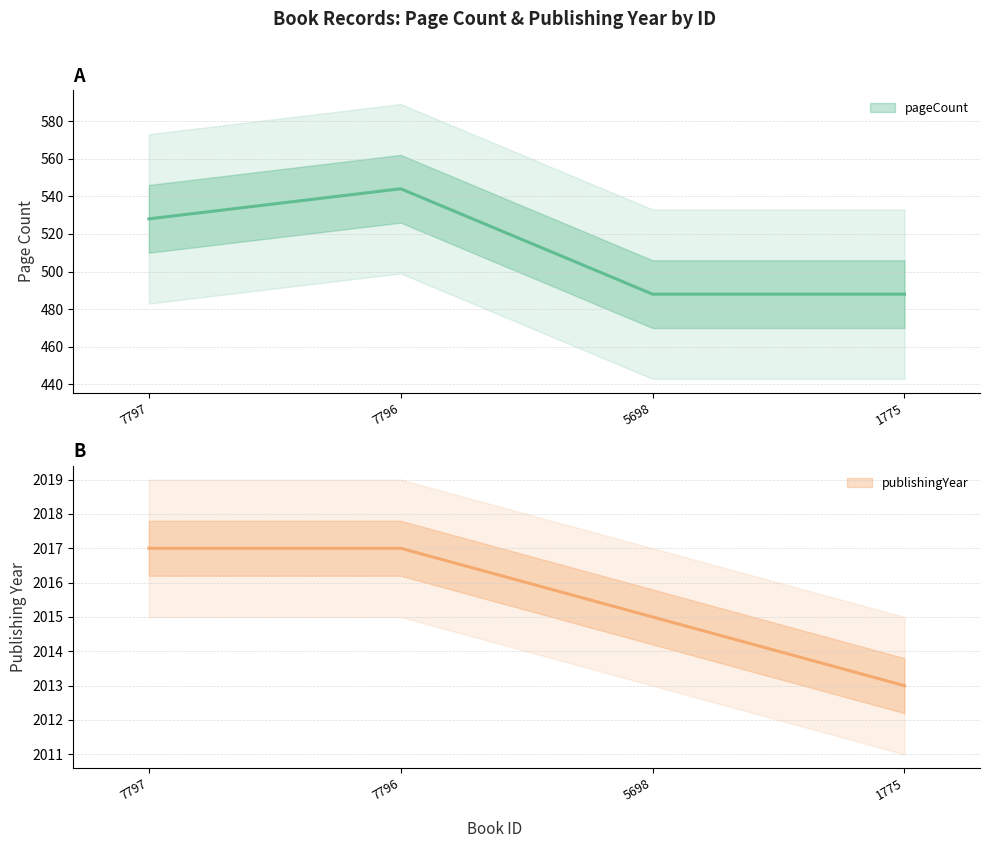

What is the difference between the highest and lowest values at 7797?

1489